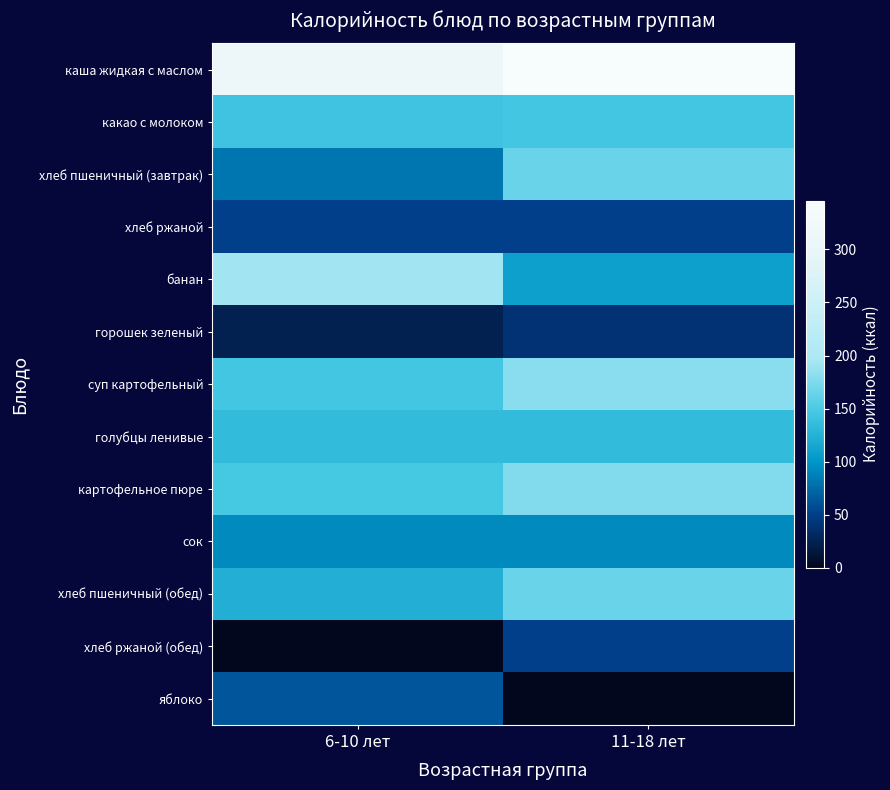

Which series has the largest total across all categories?

каша жидкая с маслом